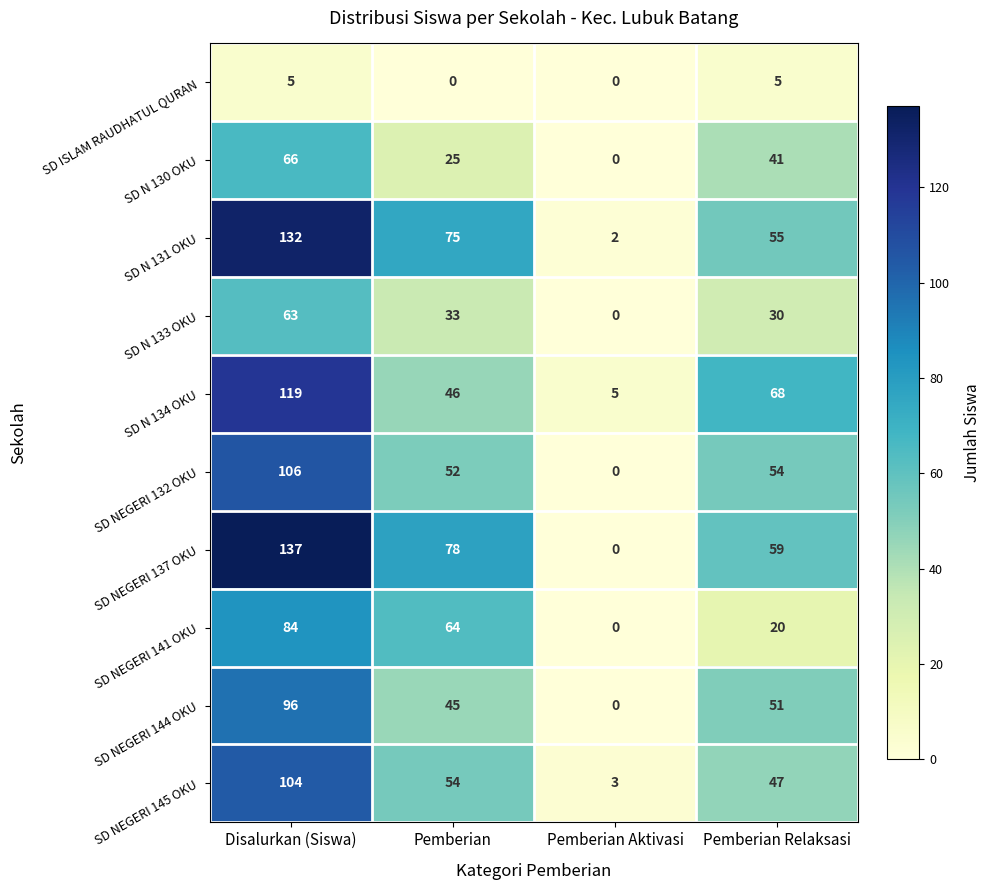

At which label does SD NEGERI 141 OKU first exceed 64?

Disalurkan (Siswa)